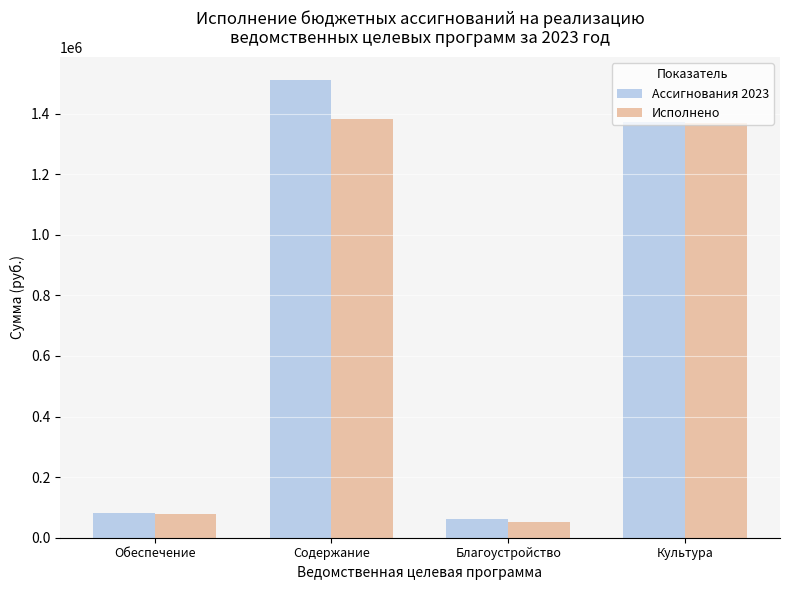

Reading right to left, list all the values displayed in this chart.

Ассигнования 2023: Культура=1373600.0	Благоустройство=61650.0	Содержание=1510692.0	Обеспечение=80200.0
Исполнено: Культура=1370677.0	Благоустройство=50955.4	Содержание=1383653.3	Обеспечение=78700.1